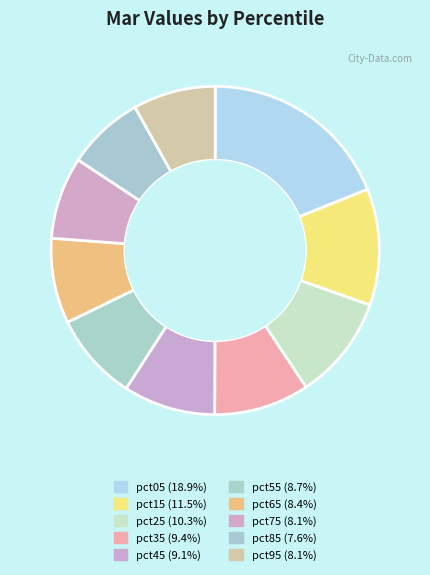

Which slice is the smallest?

pct85